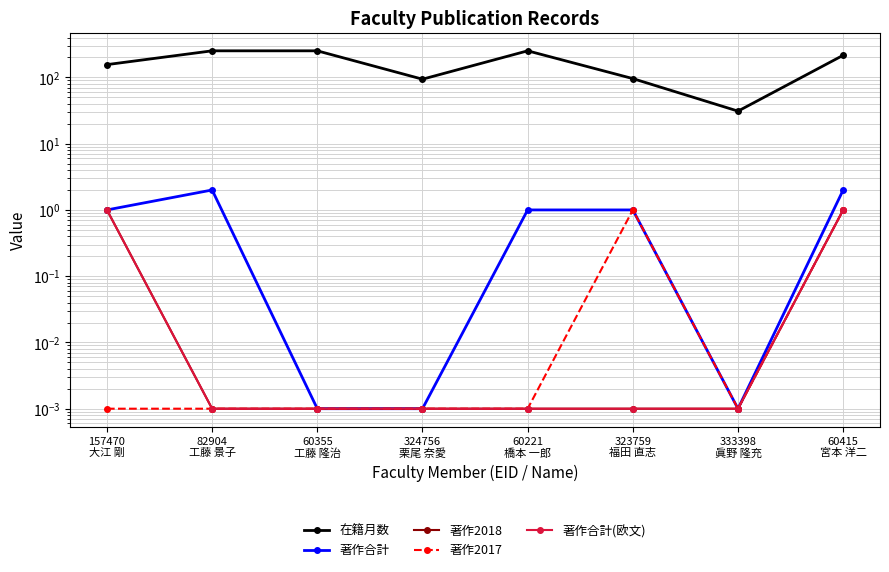

What are all the series names shown in the legend?

在籍月数, 著作合計, 著作2018, 著作2017, 著作合計(欧文)